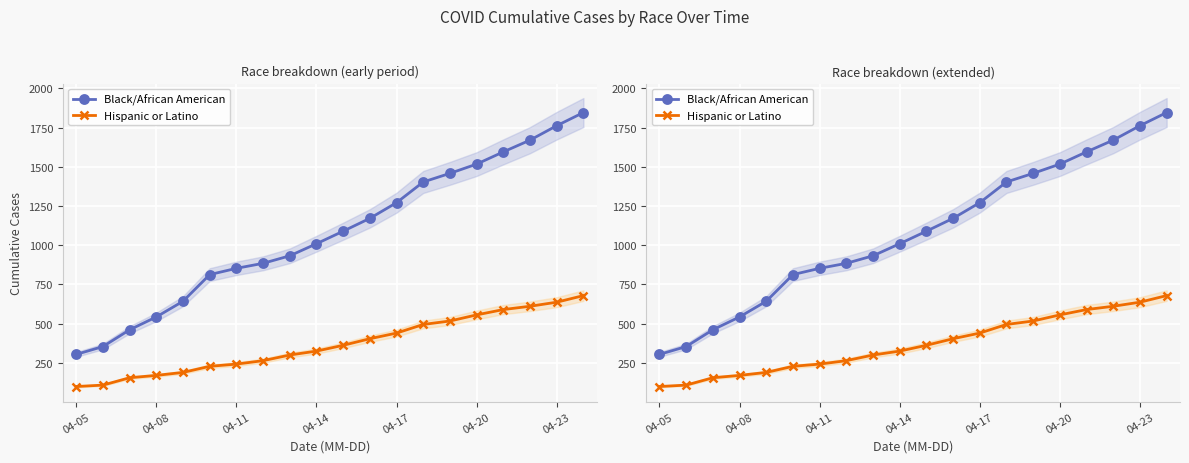

Which series has the widest spread of values?

Black/African American